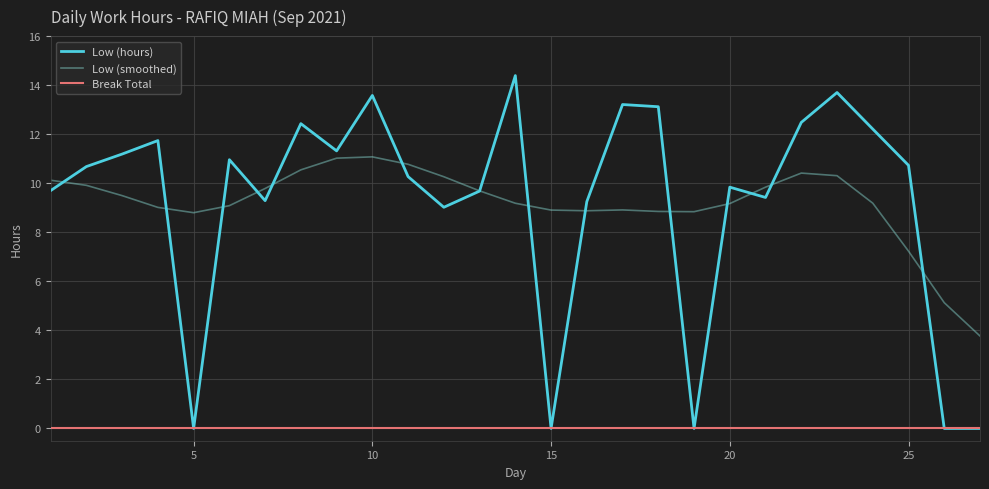

What is the difference between the maximum and minimum values in the Low (smoothed) series?

7.3